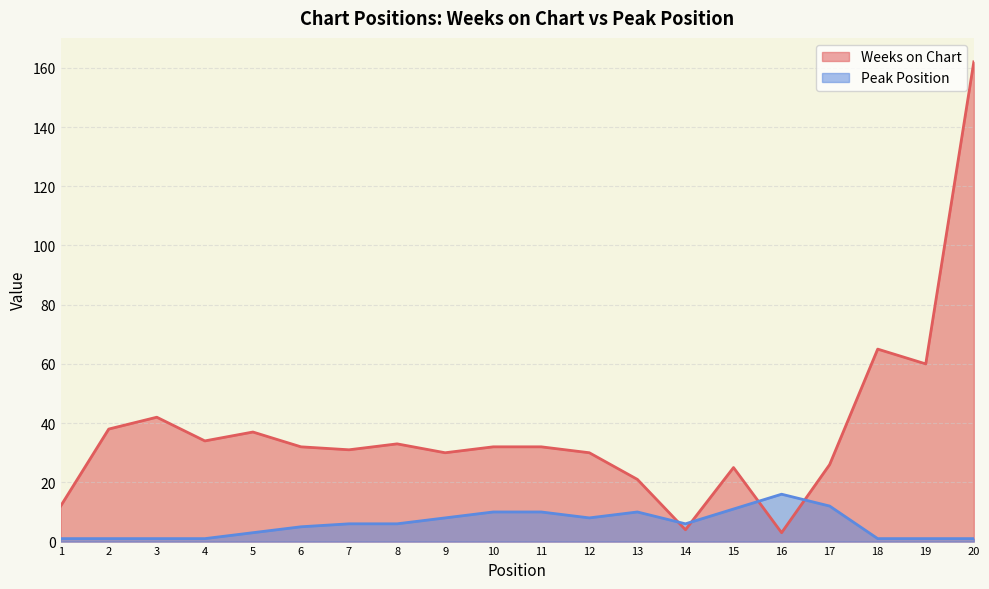

Where is the first local maximum for Peak Position?

13